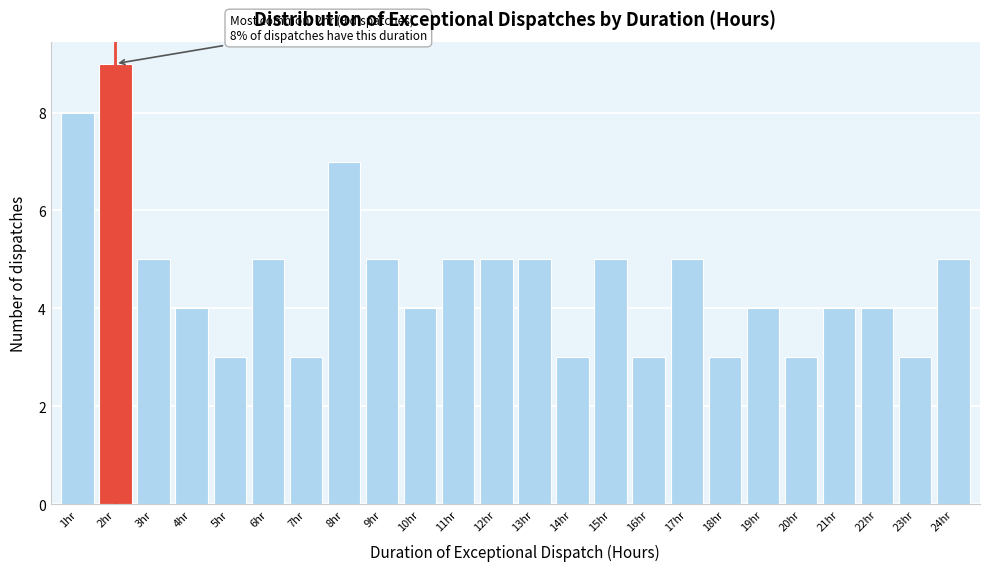

Reading left to right, what are all the values shown in this chart?

8	9	5	4	3	5	3	7	5	4	5	5	5	3	5	3	5	3	4	3	4	4	3	5